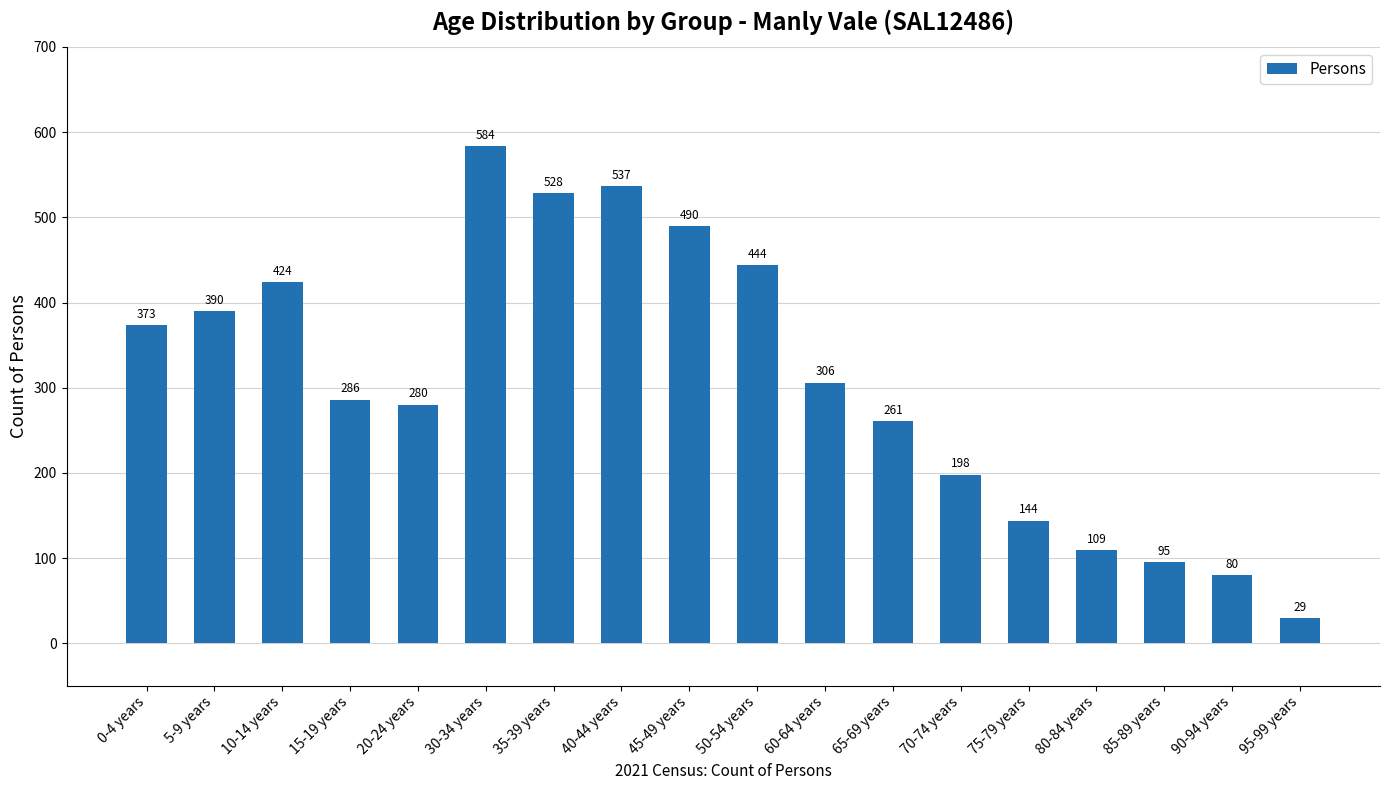

How many bars are there in total?

18